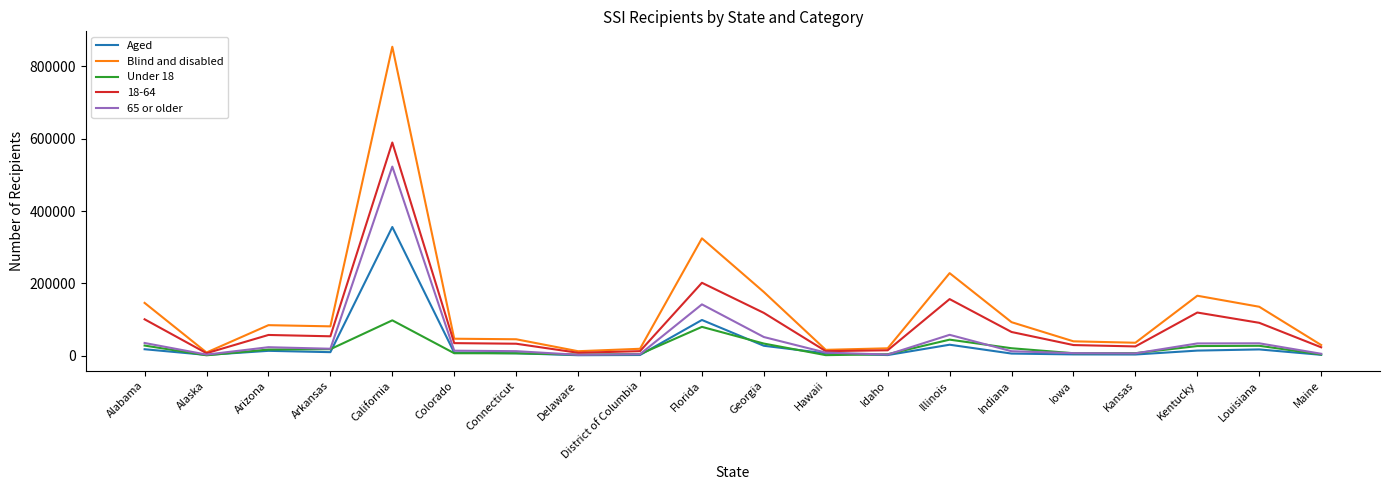

What is the greatest value displayed?

854034